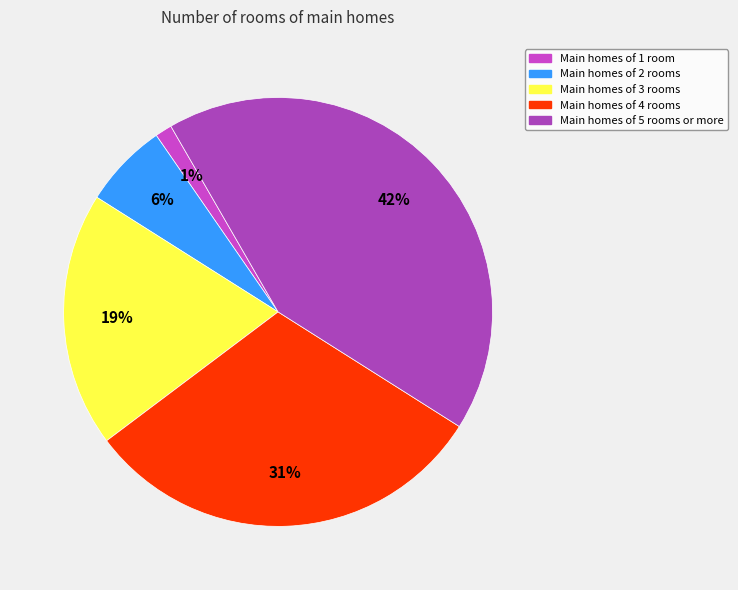

To the nearest percent, what is the average slice percentage?

20%